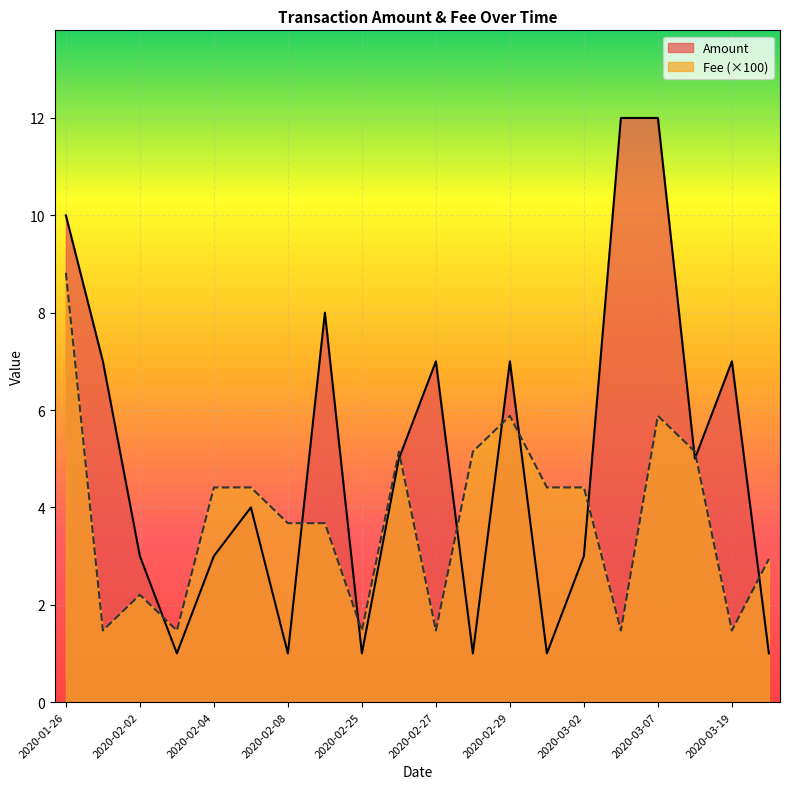

What is the approximate value of Amount at 2020-02-26?

5.0